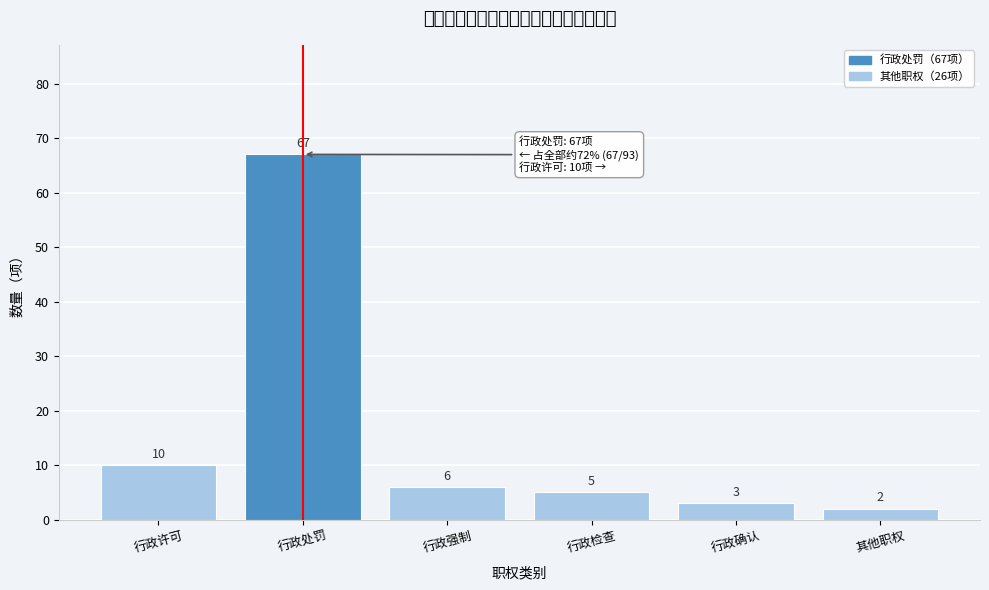

Reading left to right, what are all the values shown in this chart?

10	67	6	5	3	2